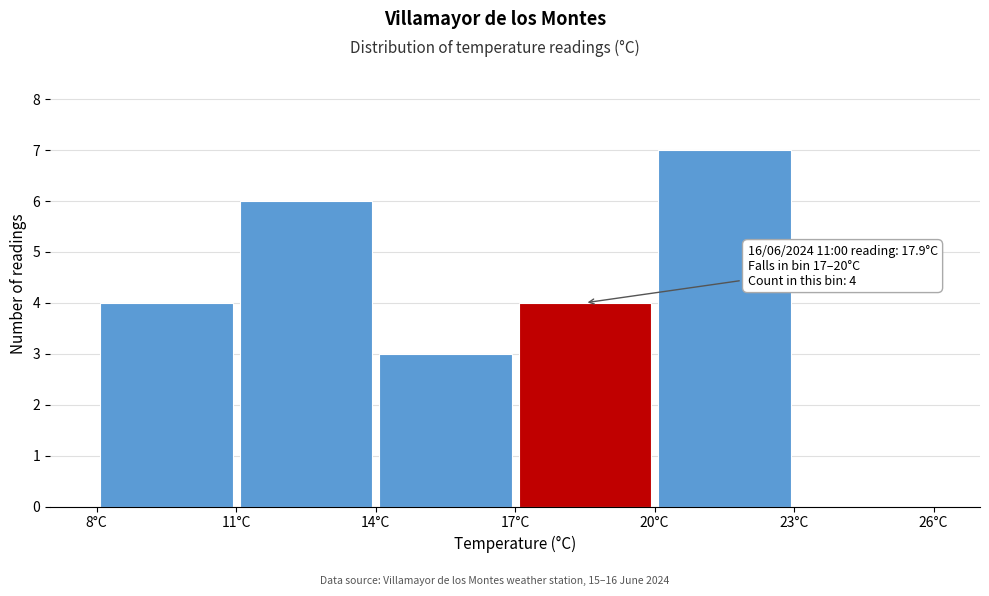

Which range on the x-axis has the tallest bar?

20 to 23